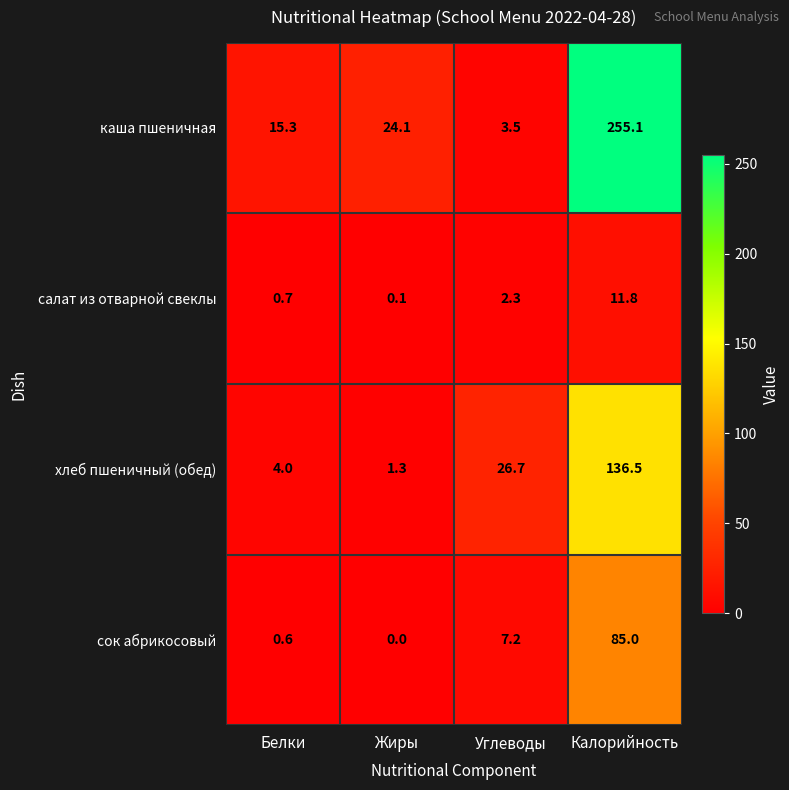

Reading left to right, list all the values displayed in this chart.

каша пшеничная: Белки=15.3	Жиры=24.1	Углеводы=3.5	Калорийность=255.1
салат из отварной свеклы: Белки=0.7	Жиры=0.1	Углеводы=2.3	Калорийность=11.8
хлеб пшеничный (обед): Белки=4.0	Жиры=1.3	Углеводы=26.7	Калорийность=136.5
сок абрикосовый: Белки=0.6	Жиры=0.0	Углеводы=7.2	Калорийность=85.0